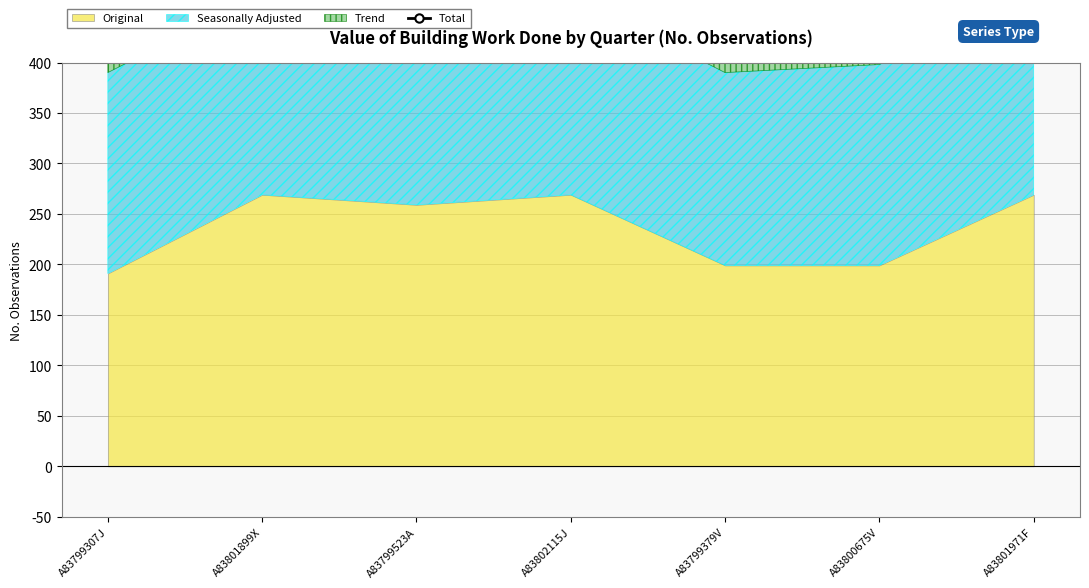

True or false: the data has more than 2 interior local peaks.

False